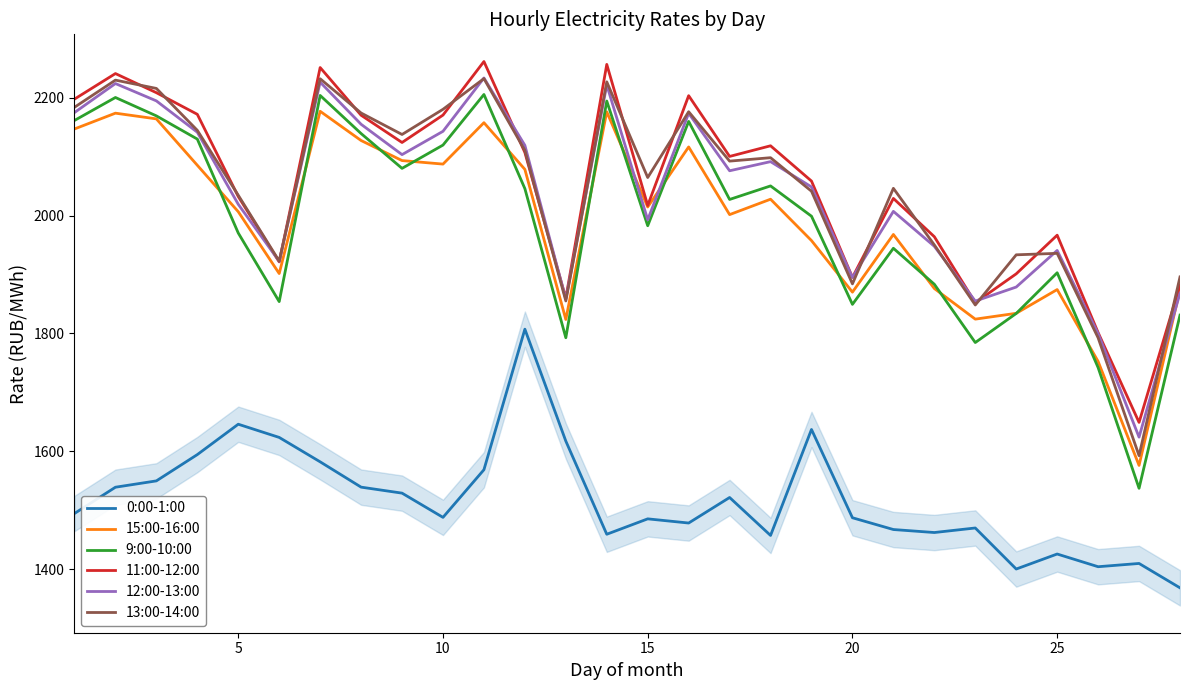

What are all the series names shown in the legend?

0:00-1:00, 15:00-16:00, 9:00-10:00, 11:00-12:00, 12:00-13:00, 13:00-14:00